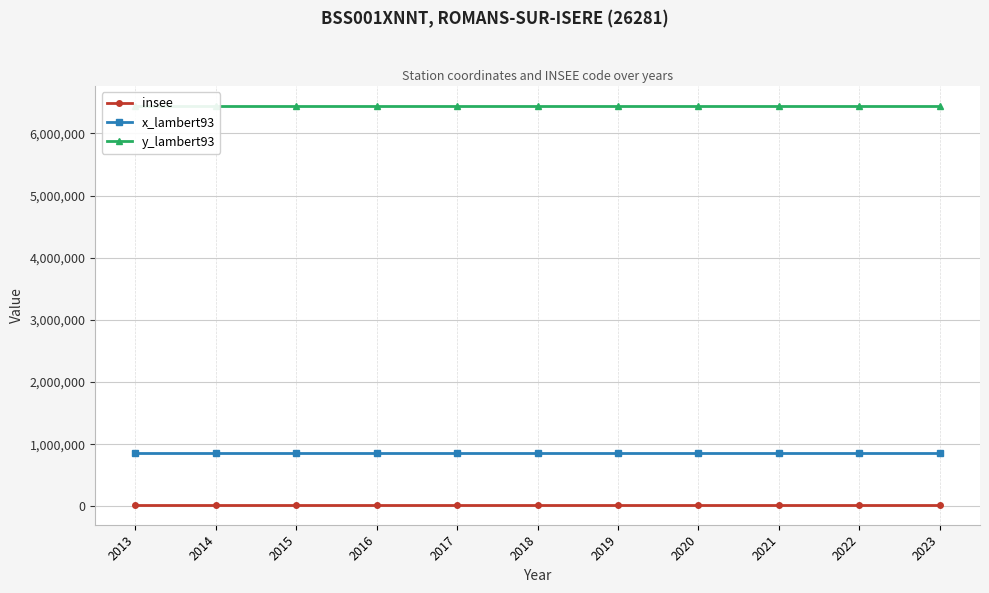

Reading right to left, what are all the values shown in this chart?

insee: 26281	26281	26281	26281	26281	26281	26281	26281	26281	26281	26281
x_lambert93: 864303	864303	864303	864303	864303	864303	864303	864303	864303	864303	864303
y_lambert93: 6442298	6442298	6442298	6442298	6442298	6442298	6442298	6442298	6442298	6442298	6442298